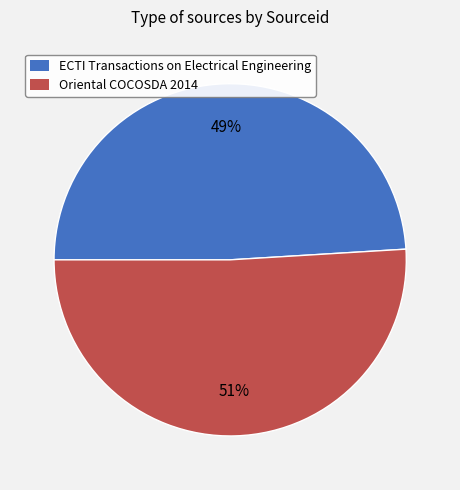

What percentage is the Oriental COCOSDA 2014 slice, to the nearest percent?

51%